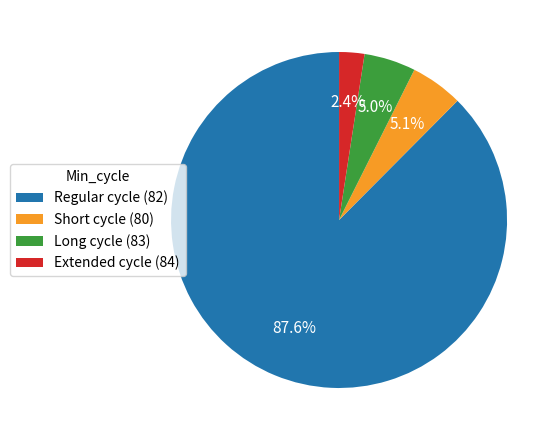

Is there a majority slice in this chart?

Yes